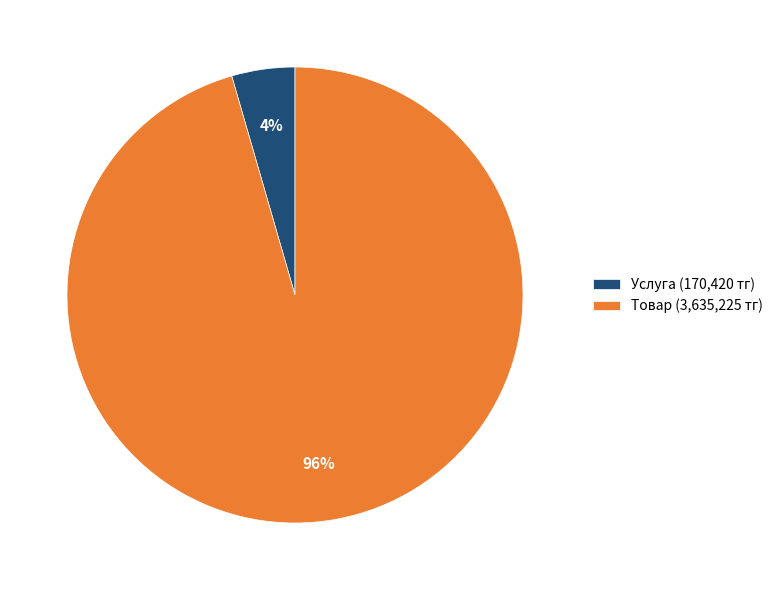

Is it true that Услуга (170,420 тг) is 4% of the pie?

True